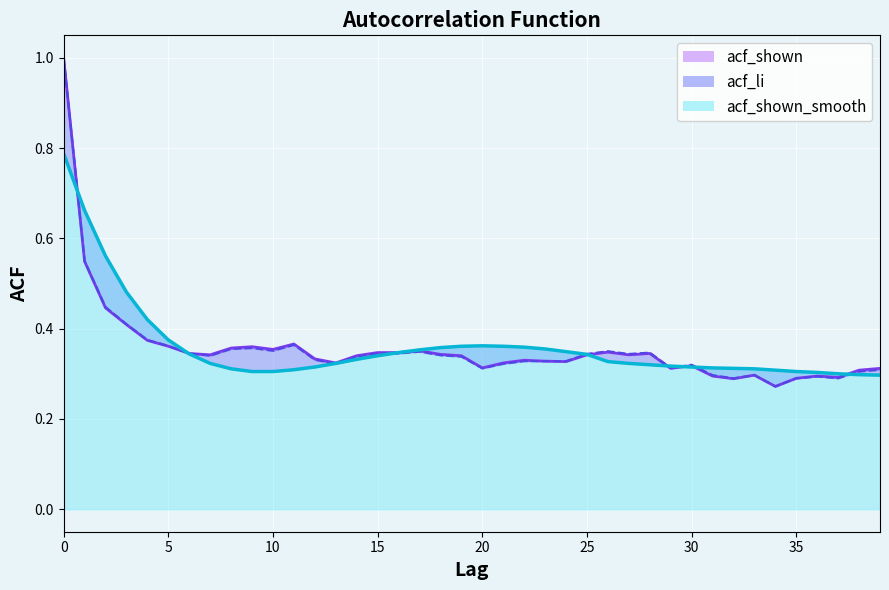

Which series has the largest range (max minus min)?

acf_shown